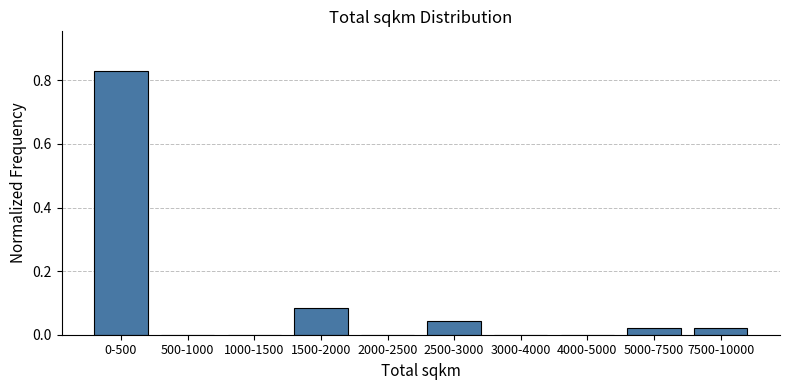

The value at 2500-3000 is 0.0. True or false?

True